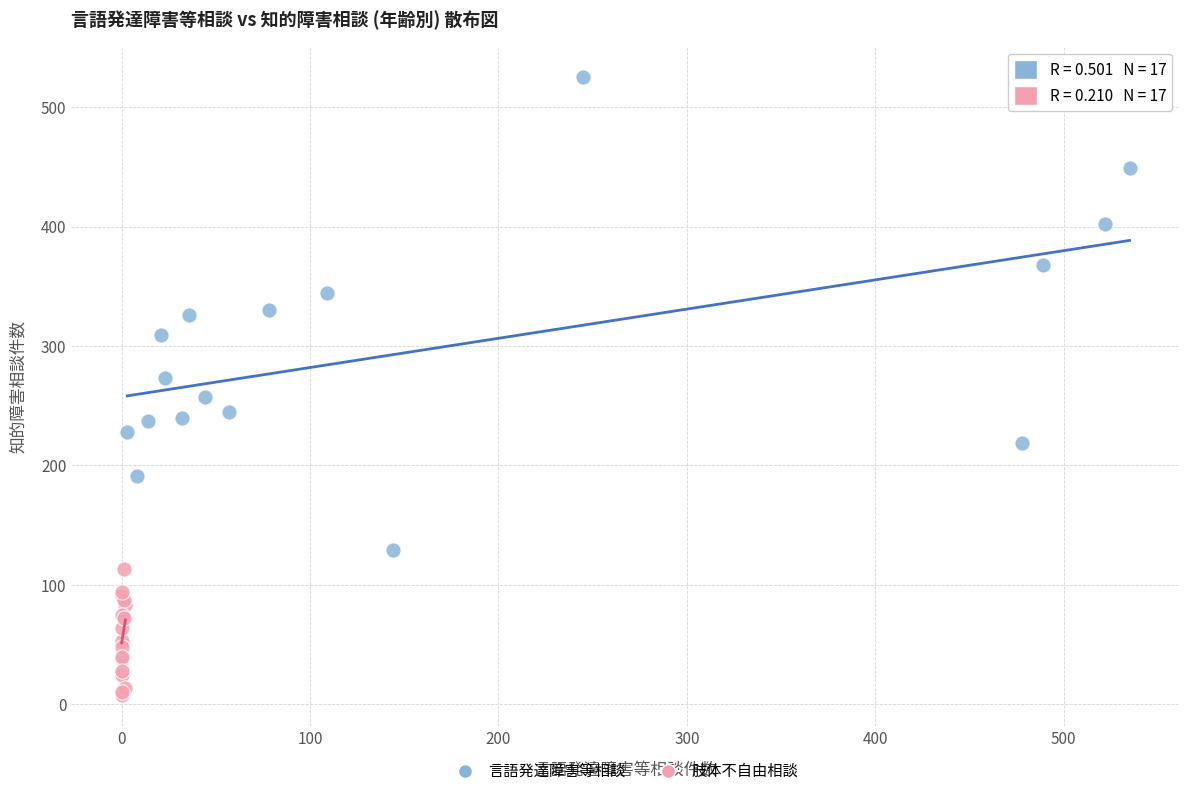

Which series has the widest spread of Y values?

言語発達障害等相談